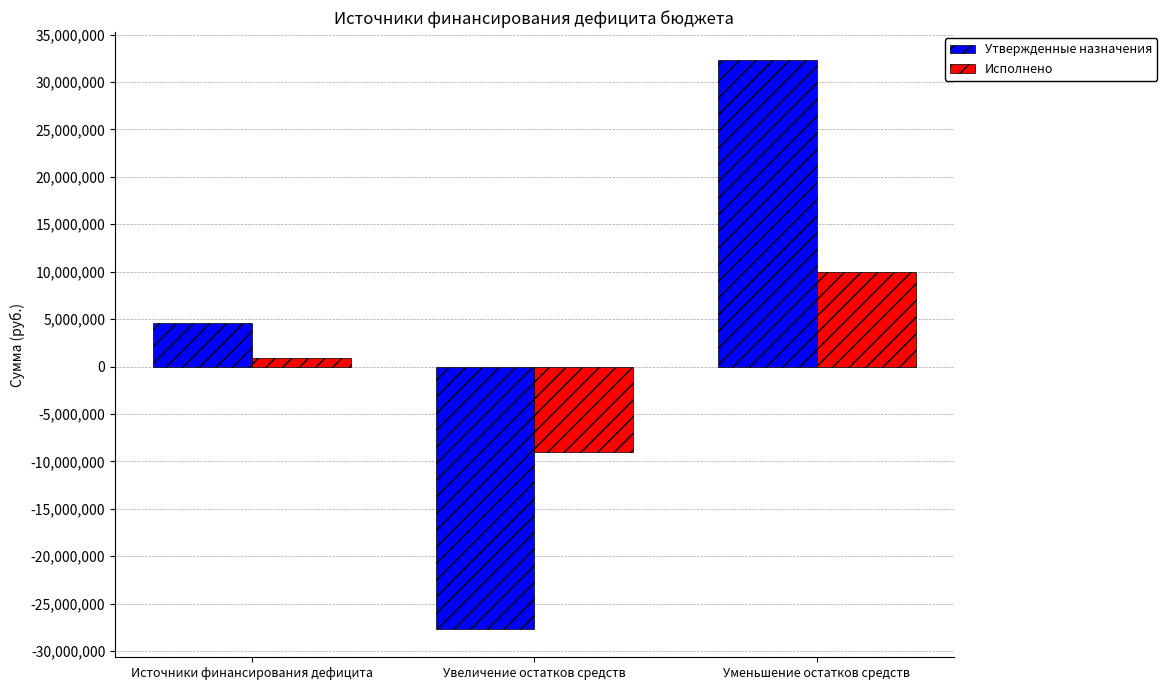

What are all the series names shown in the legend?

Утвержденные назначения, Исполнено